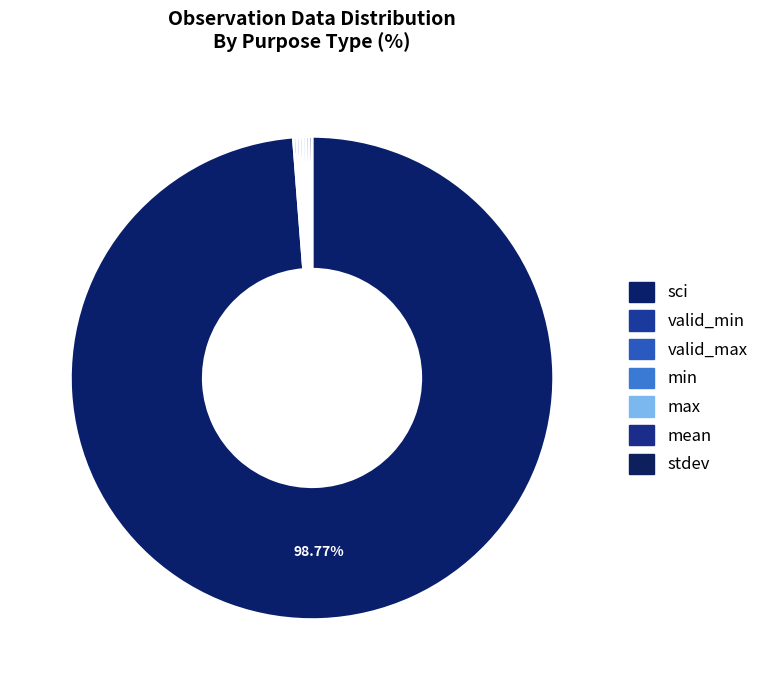

Rank the categories by value from lowest to highest.

valid_min, valid_max, min, max, mean, stdev, sci